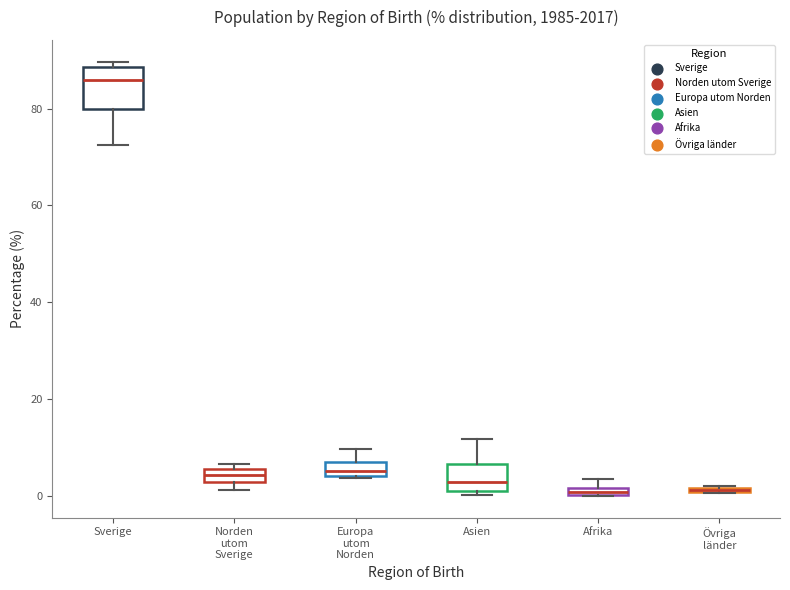

Comparing the boxes themselves (not the whiskers), which one is the tallest?

Sverige